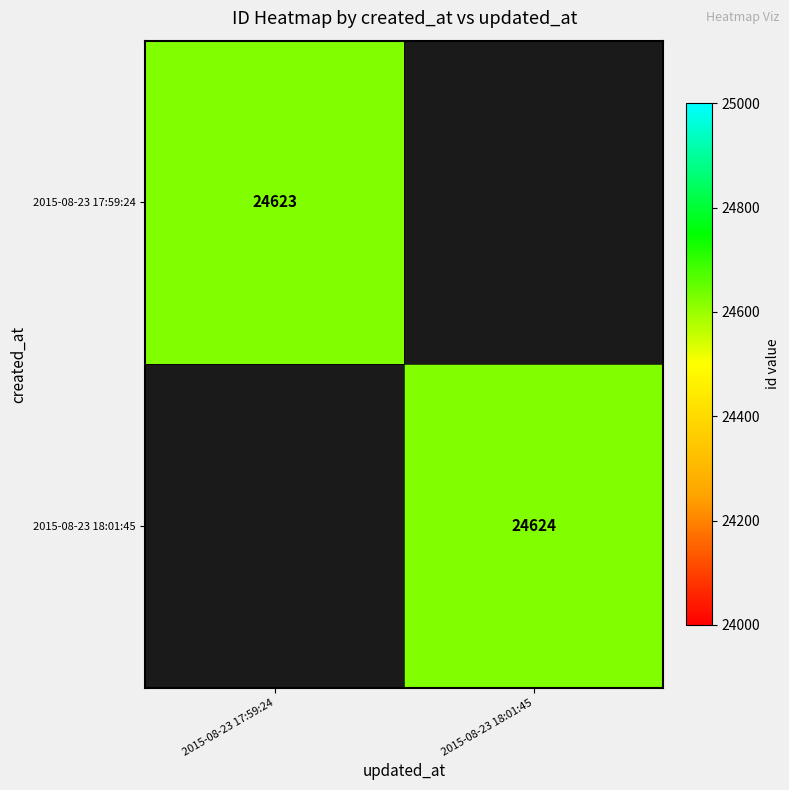

True or false: 2015-08-23 18:01:45 has a value of 6953 at 2015-08-23 18:01:45.

False